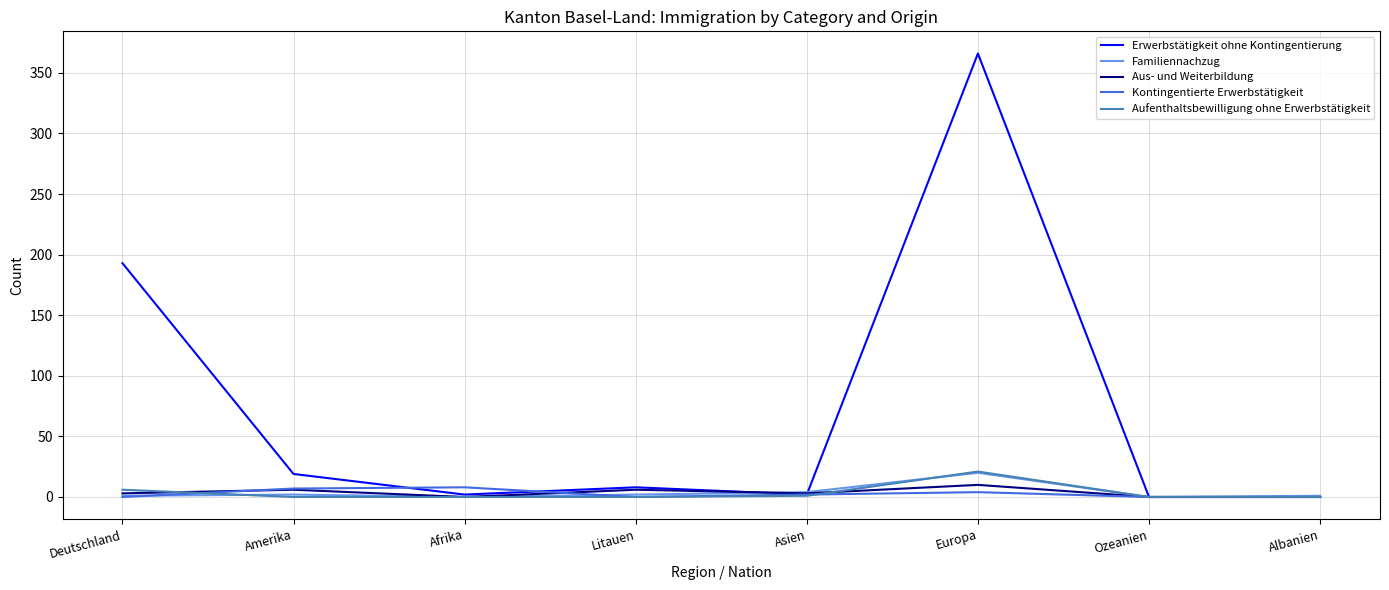

Which series changed the most between Deutschland and Litauen?

Erwerbstätigkeit ohne Kontingentierung